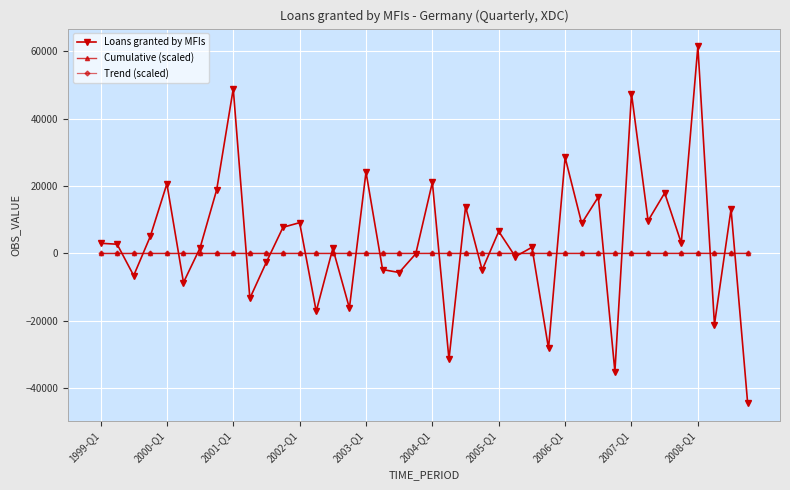

In Loans granted by MFIs, how many points are lower than both neighbors (excluding endpoints)?

15